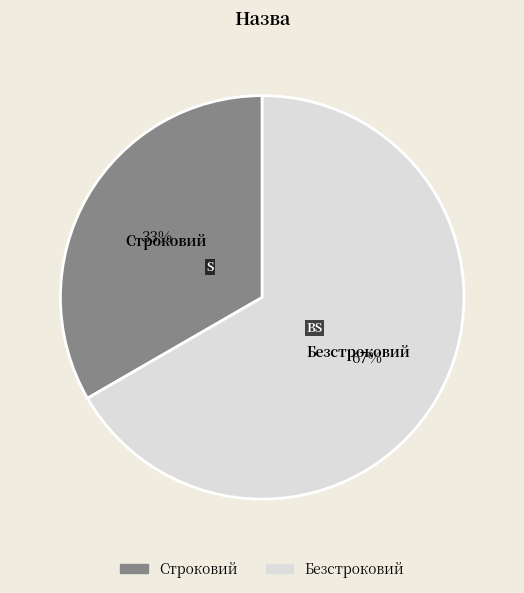

True or false: Строковий accounts for 39% of the total.

False